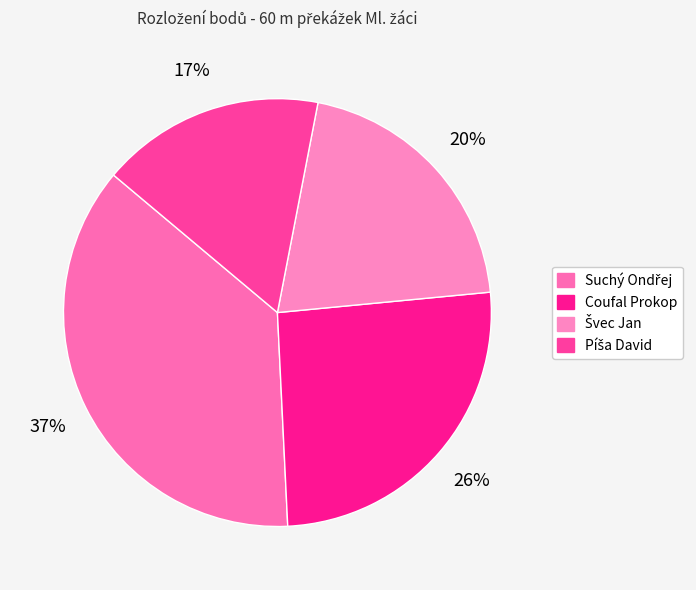

To the nearest percent, what percentage of the pie is Coufal Prokop?

26%